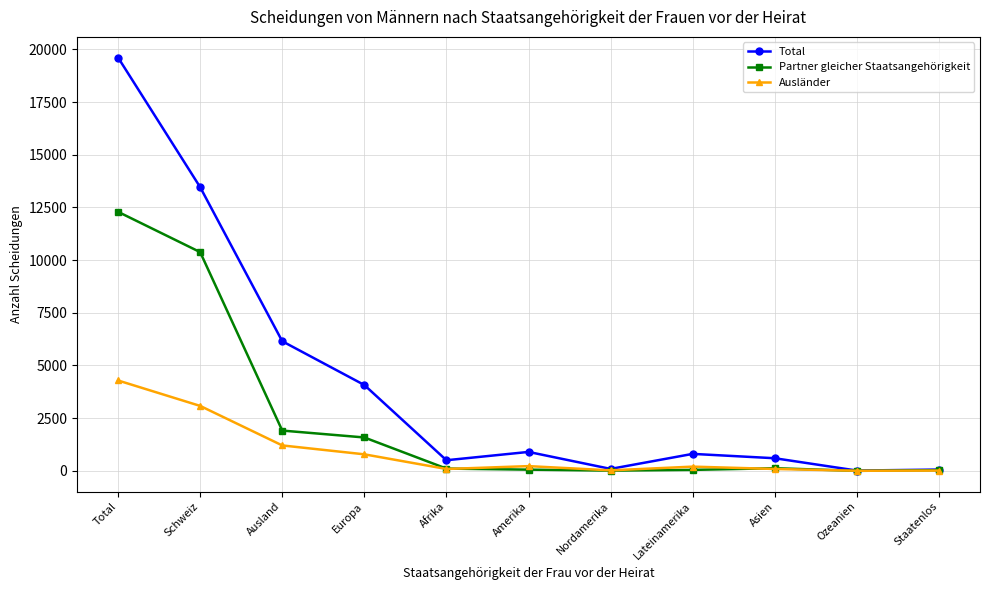

What is the label of the 9th point from the left?

Asien